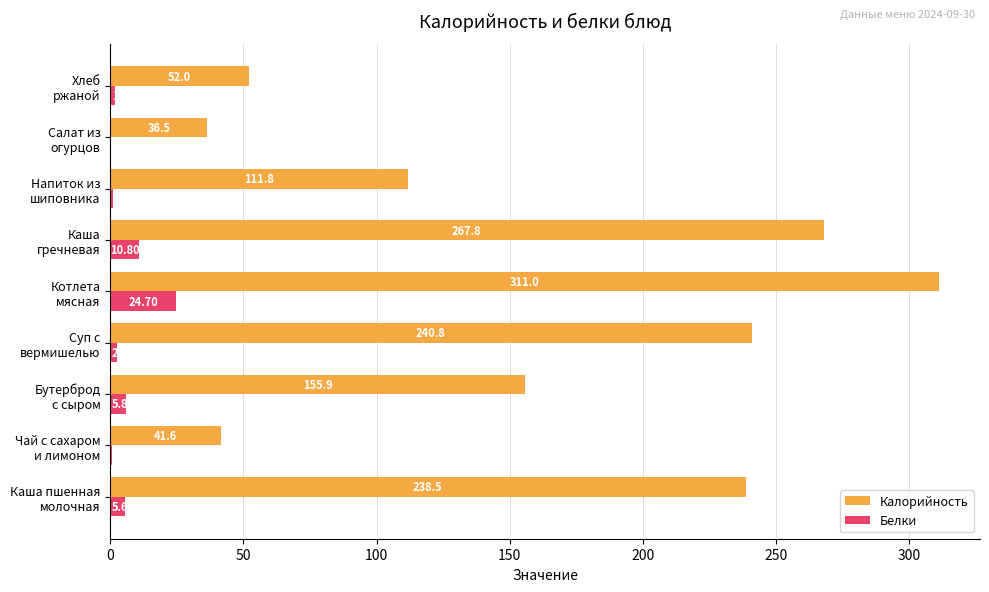

Which series has the largest total across all categories?

Калорийность